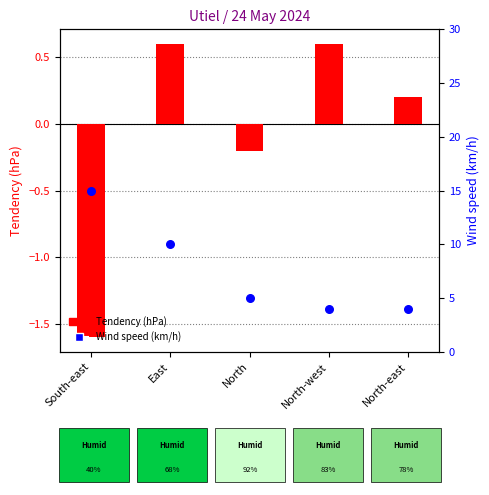

Which series has the largest total across all categories?

Wind speed (km/h)